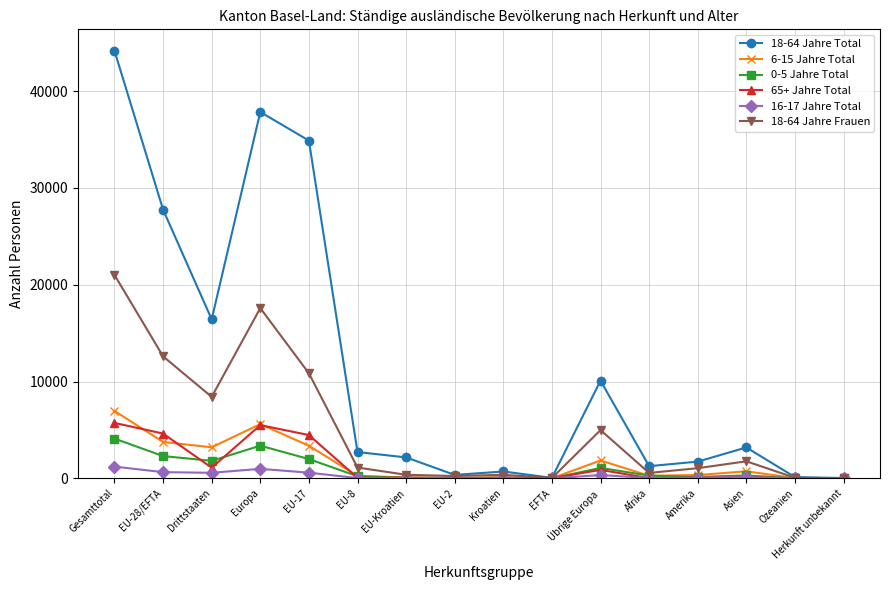

Which series has the largest range (max minus min)?

18-64 Jahre Total